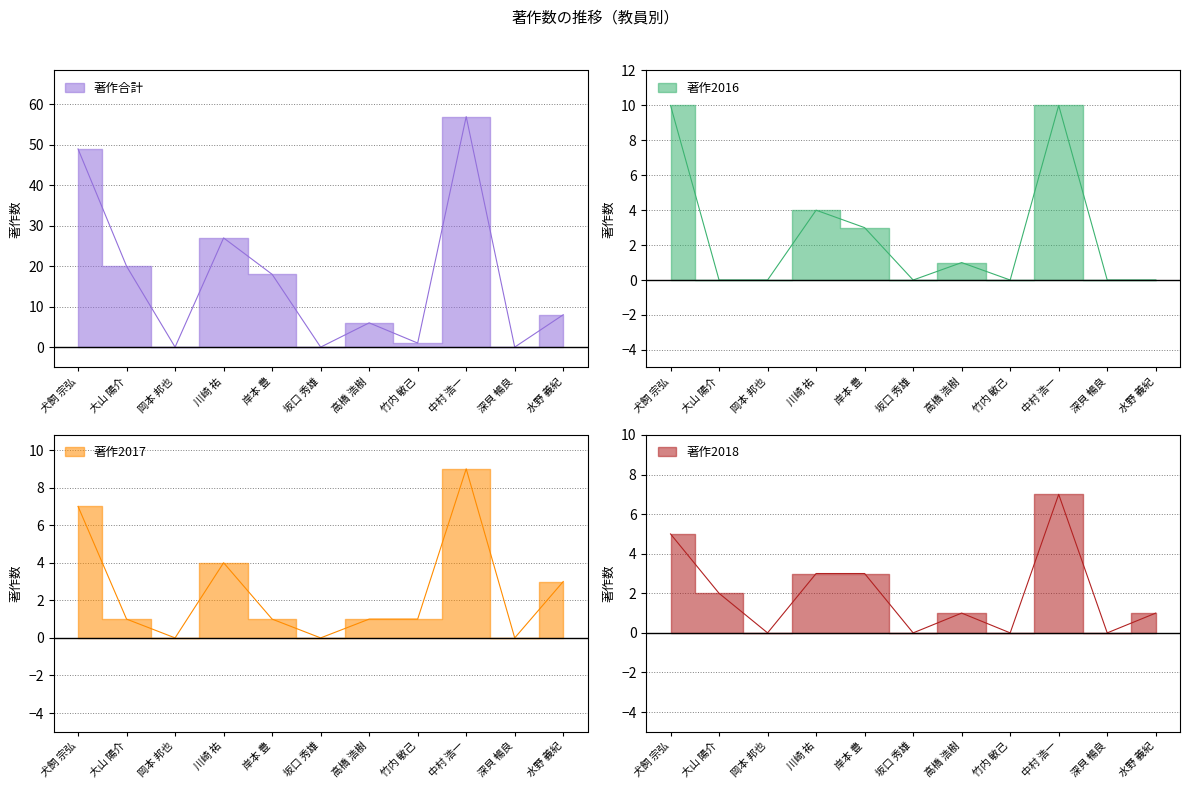

Reading left to right, transcribe all the data shown in this chart.

著作合計: 49	20	0	27	18	0	6	1	57	0	8
著作2016: 10	0	0	4	3	0	1	0	10	0	0
著作2017: 7	1	0	4	1	0	1	1	9	0	3
著作2018: 5	2	0	3	3	0	1	0	7	0	1